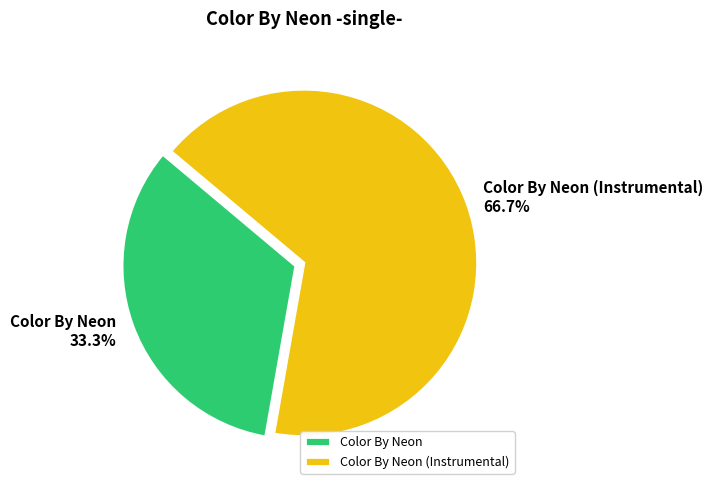

Rank the categories by value from highest to lowest.

Color By Neon (Instrumental), Color By Neon